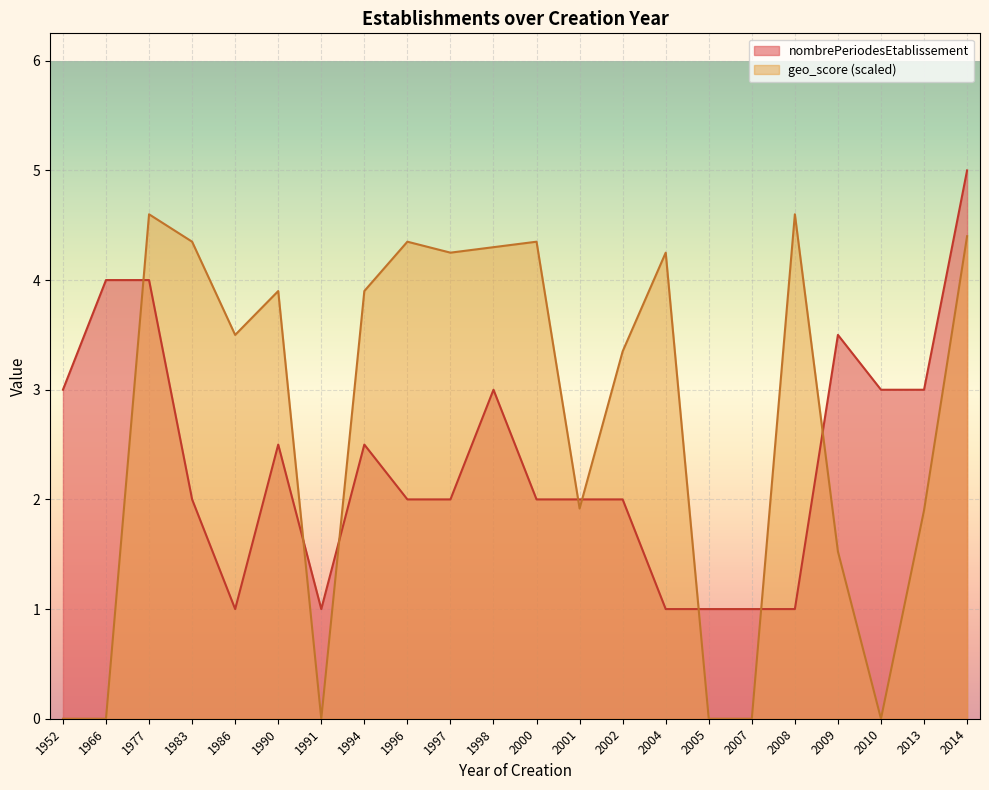

Between 2005 and 2013, which is larger?

2013